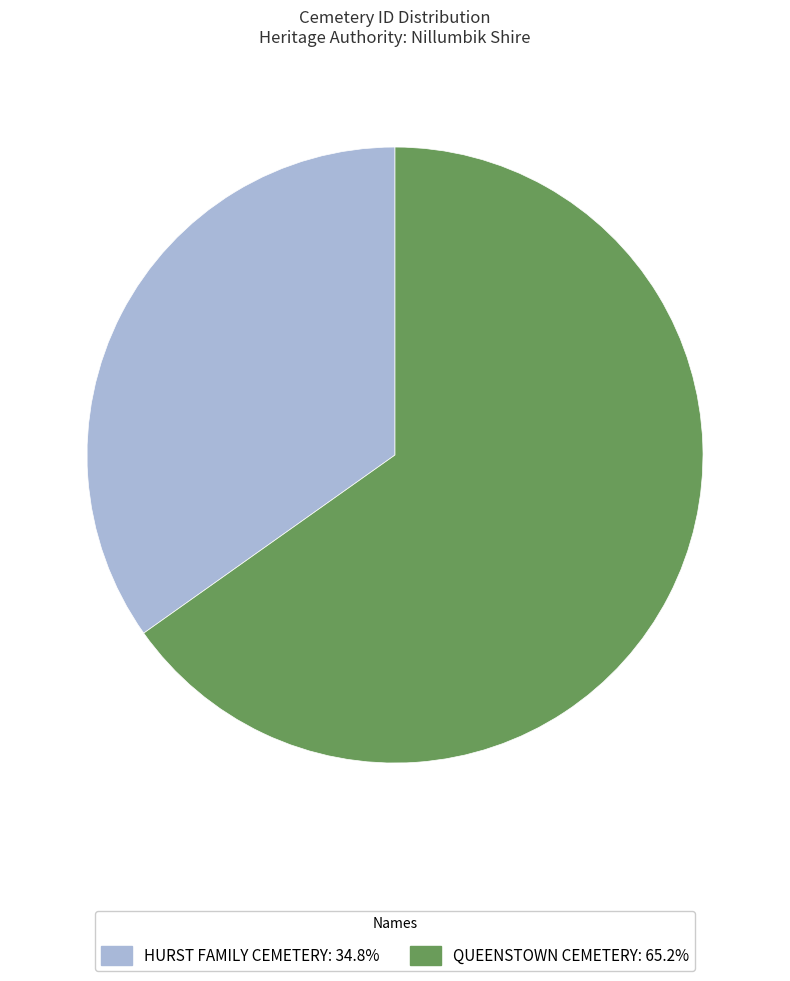

What is the ratio of the value at HURST FAMILY CEMETERY: 34.8% to the value at QUEENSTOWN CEMETERY: 65.2%?

0.5